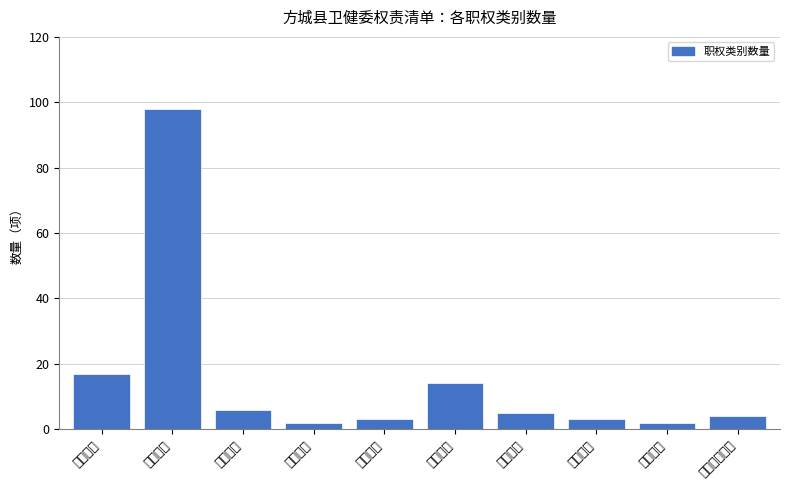

Reading right to left, extract all data points from this chart.

其他行政权力=4	行政裁决=2	行政奖励=3	行政确认=5	行政检查=14	行政给付=3	行政征收=2	行政强制=6	行政处罚=98	行政许可=17